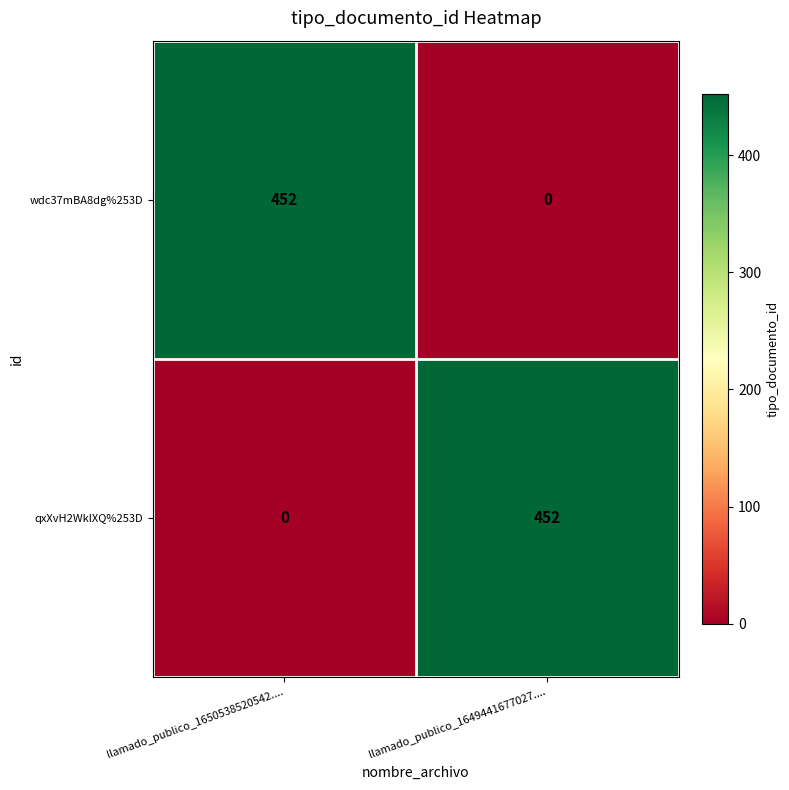

How many categories are shown in the chart?

2